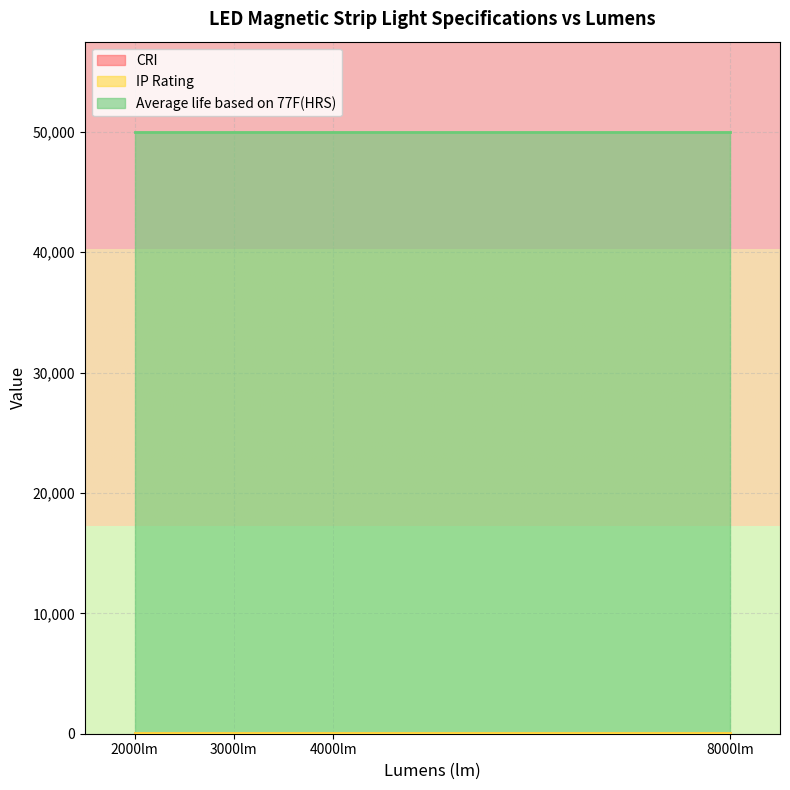

The Average life based on 77F(HRS) series shows 50000 at 2000. True or false?

True